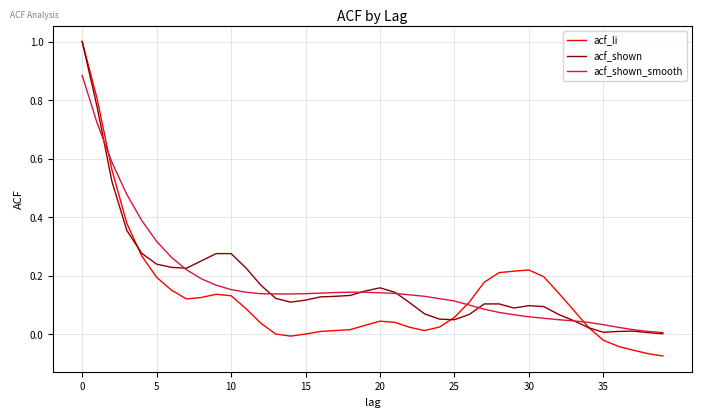

What is the highest value of the acf_li series?

1.0